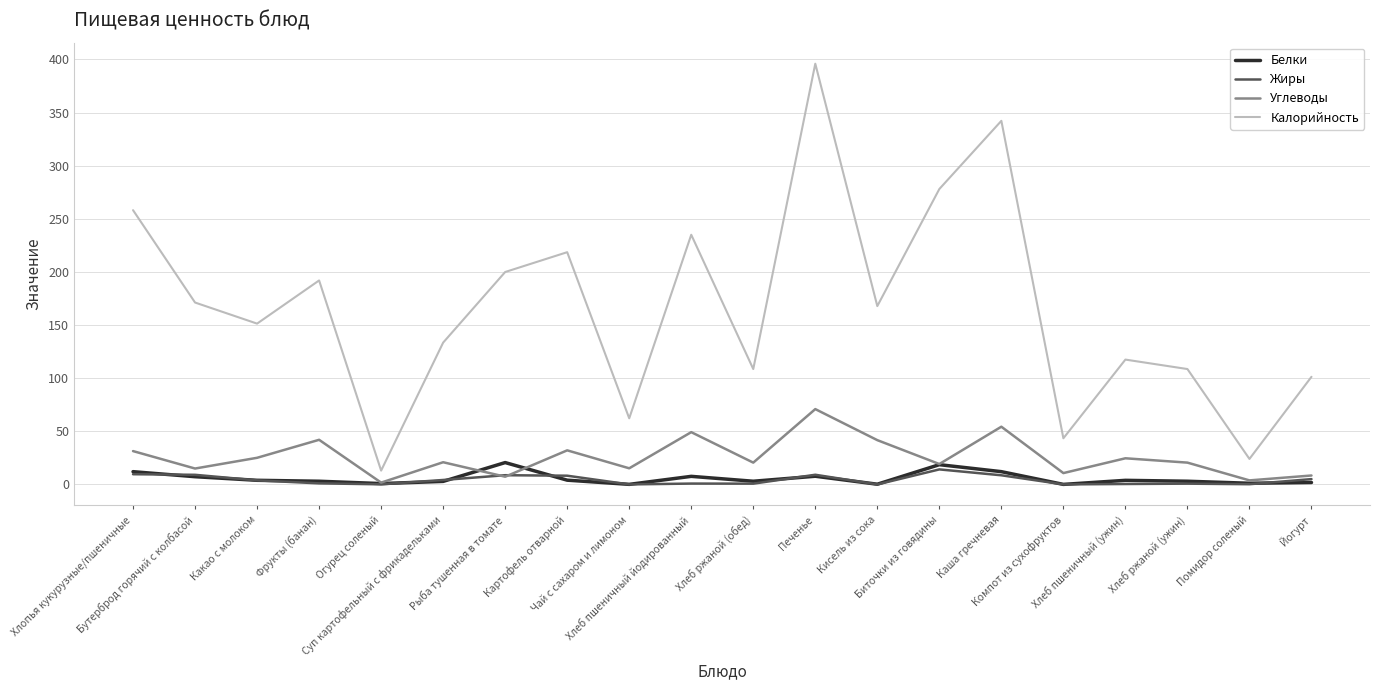

What is the difference between the Углеводы values at Хлеб ржаной (ужин) and Йогурт?

12.1